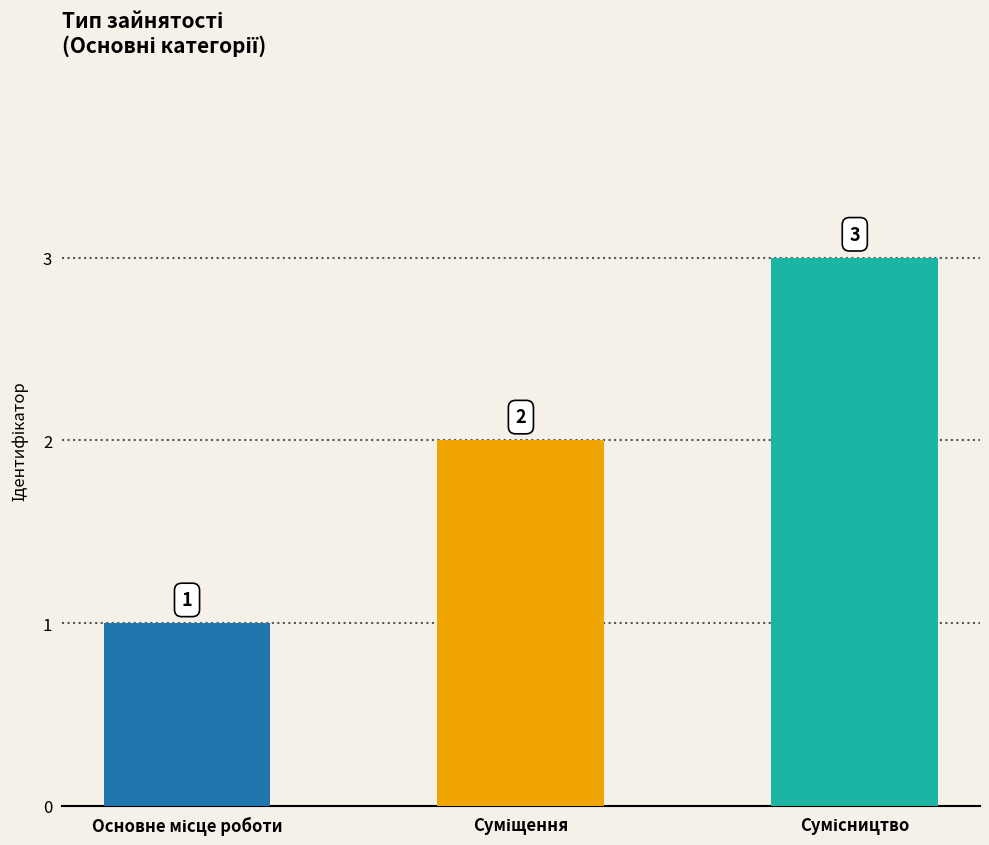

What is the maximum value shown in the chart?

3